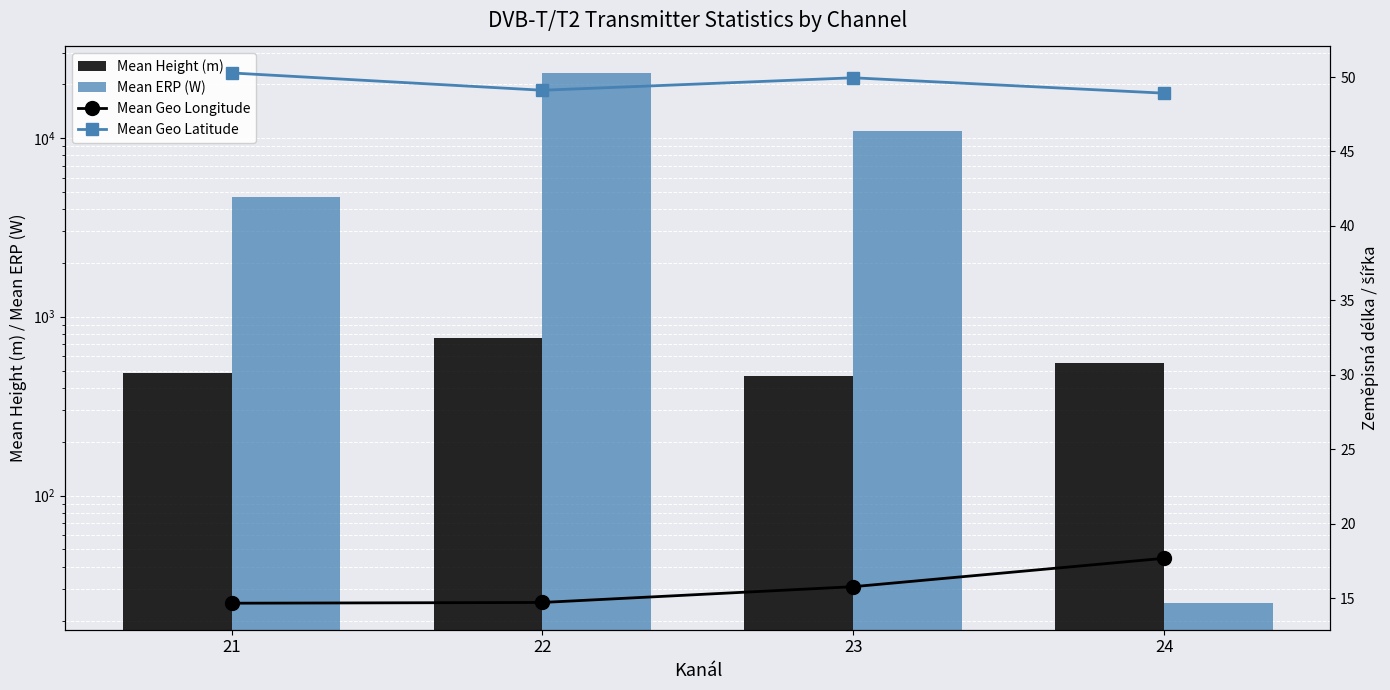

What is the total value across all series at 24?

644.6